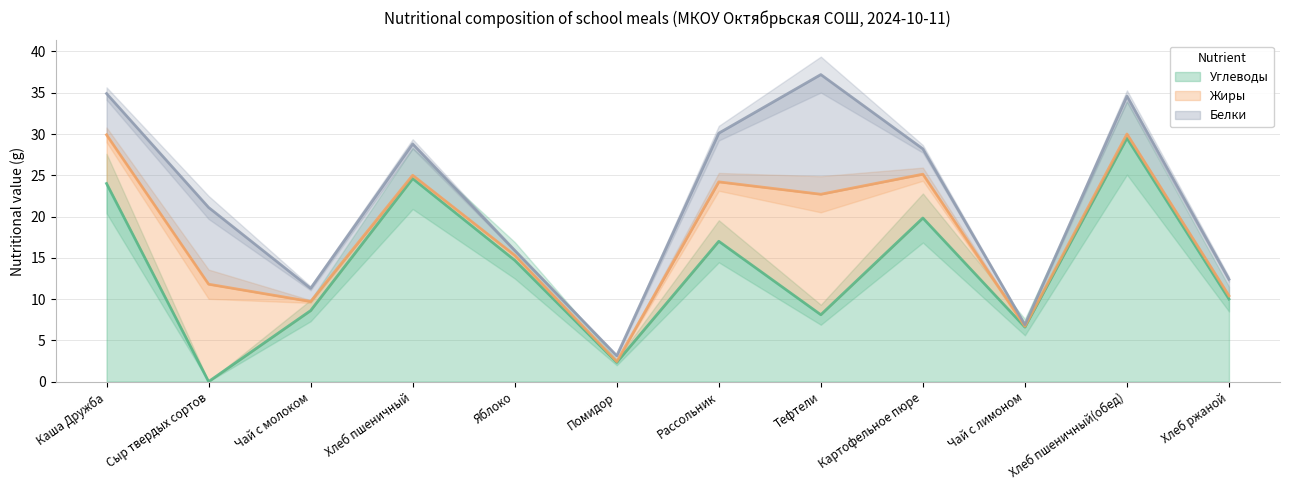

What are all the series names shown in the legend?

Углеводы, Жиры, Белки